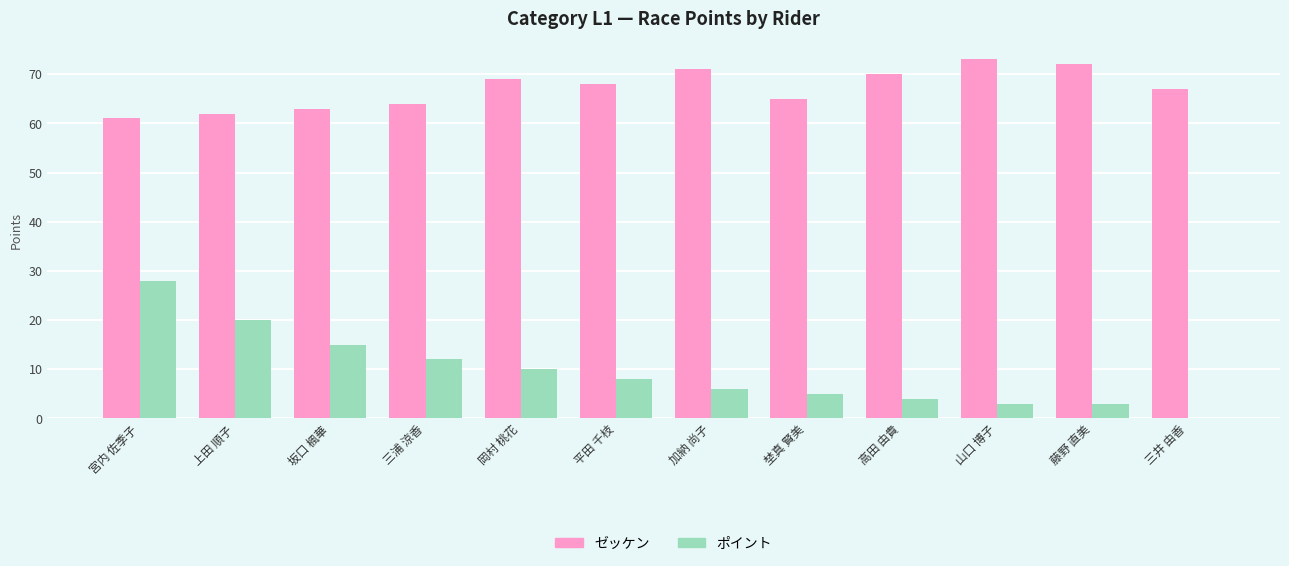

At which category is the sum across all series the highest?

宮内 佐季子